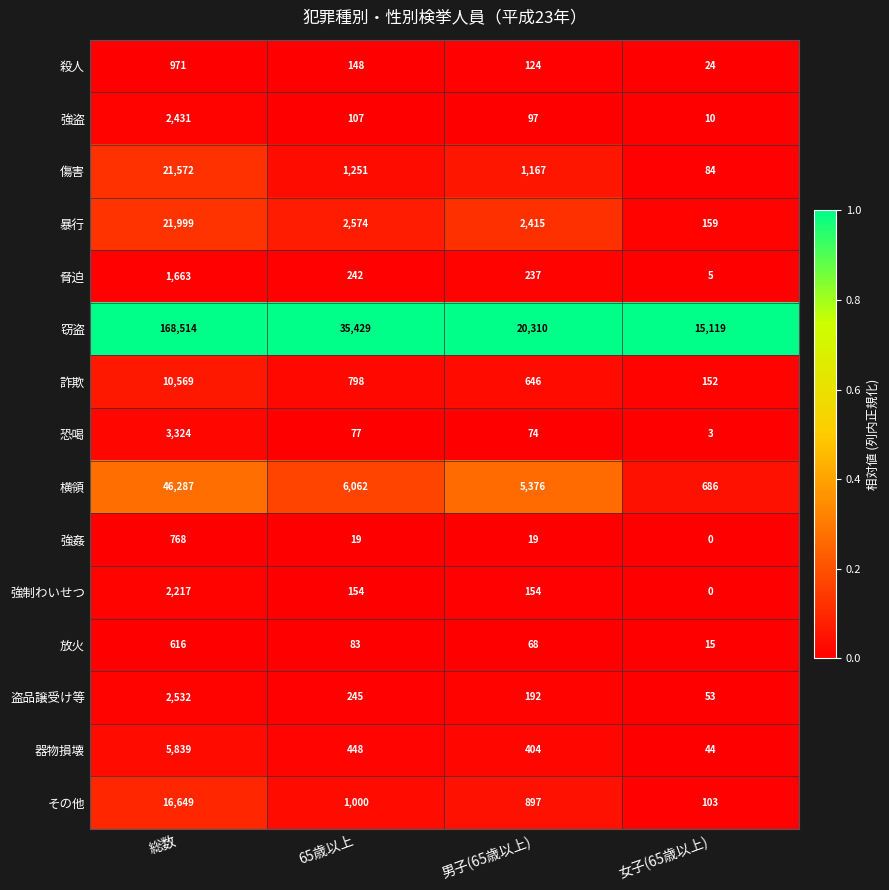

The value of 傷害 at 男子(65歳以上) is 1167. True or false?

True